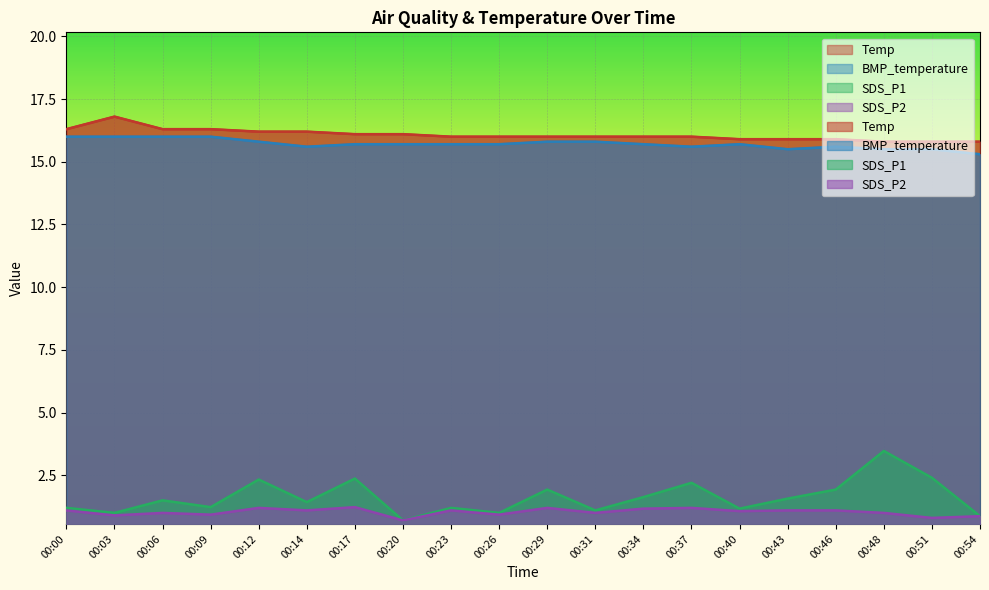

Where is BMP_temperature nearest to the value 15?

00:54